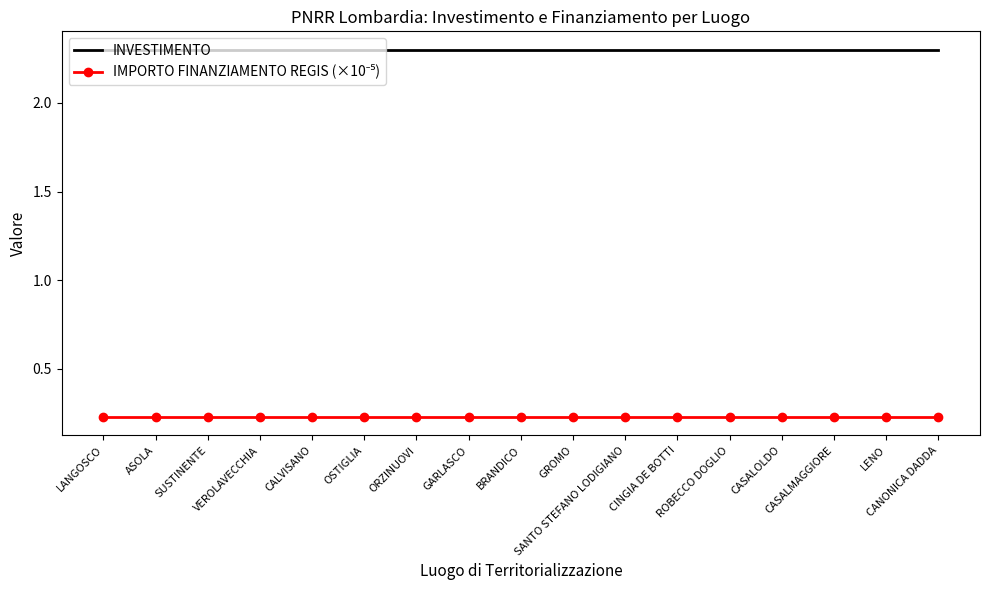

What is the total value across all series at ORZINUOVI?

2.5